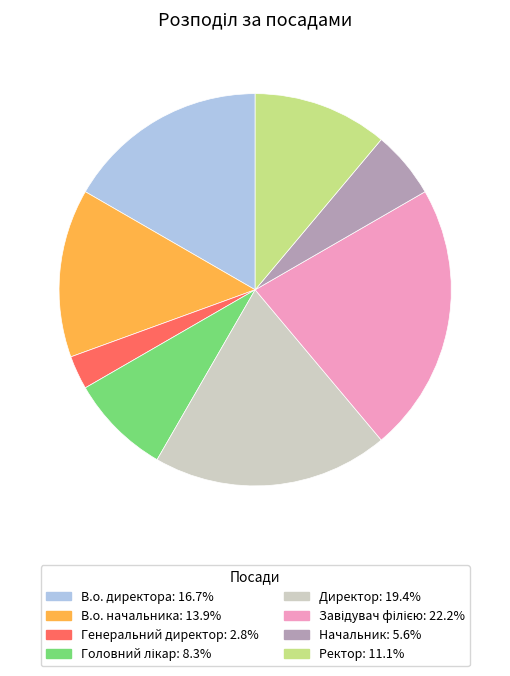

How many slices are in this pie chart?

8